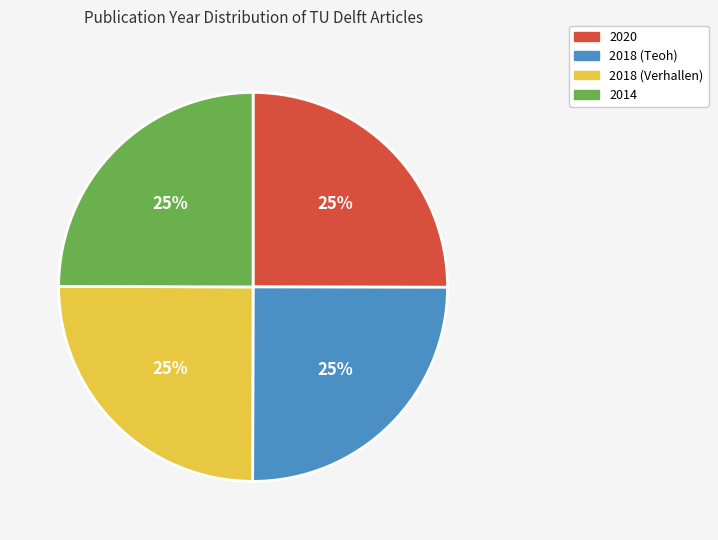

The 2018 (Verhallen) slice represents 17% of the pie. True or false?

False